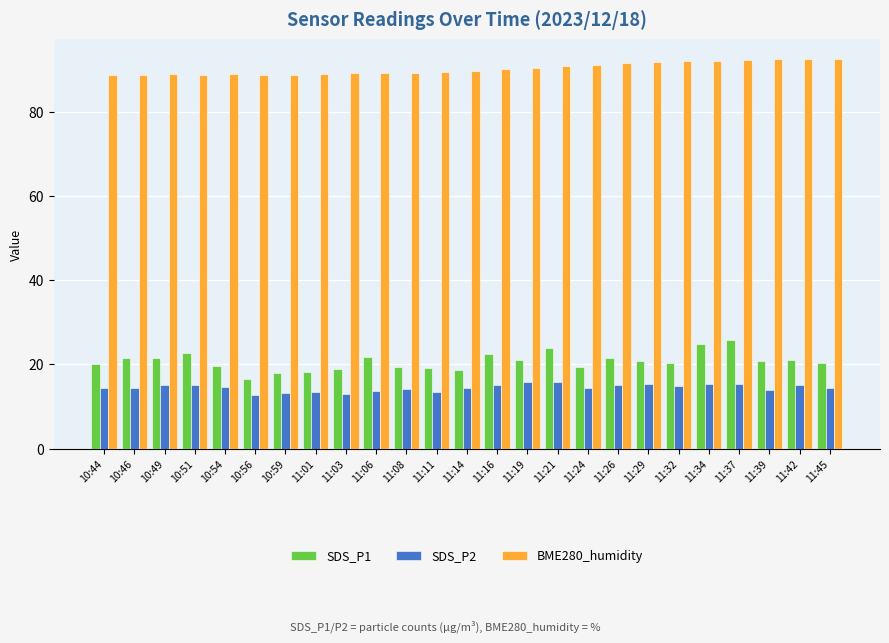

Is it true that SDS_P2 equals 15.0 at 10:49?

True